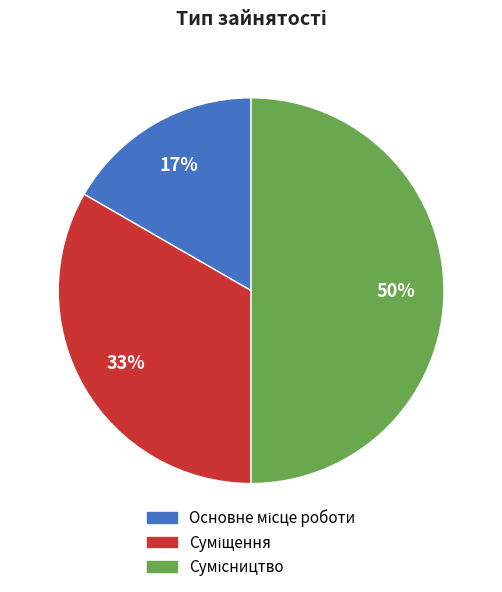

To the nearest percent, what is the difference between the largest and smallest slice percentages?

33%